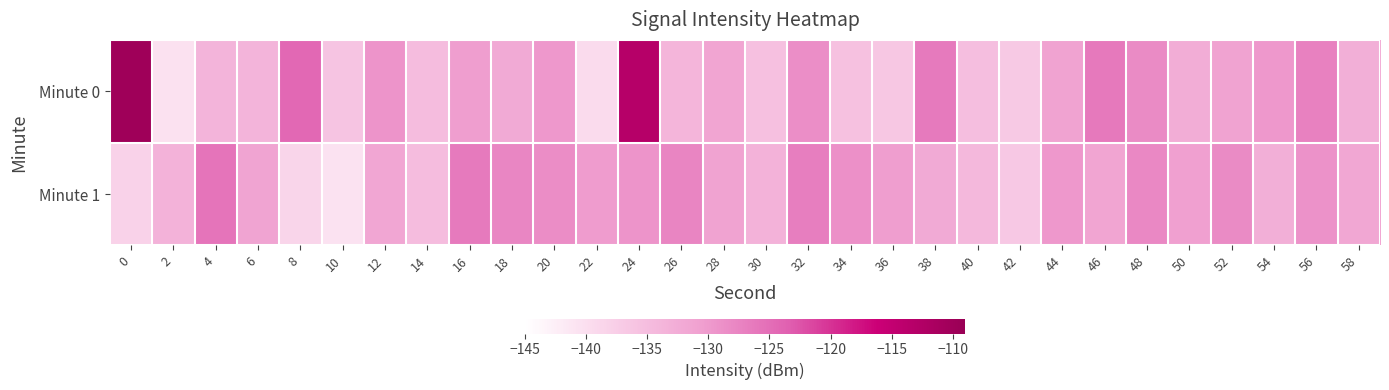

Which series has the largest total across all categories?

Minute 0